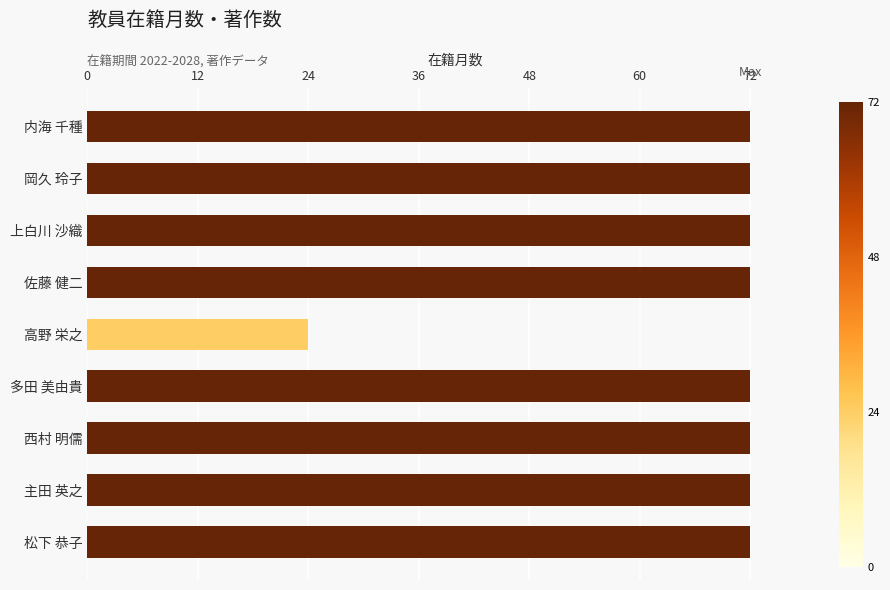

What is the label of the 5th bar from the top?

高野 栄之